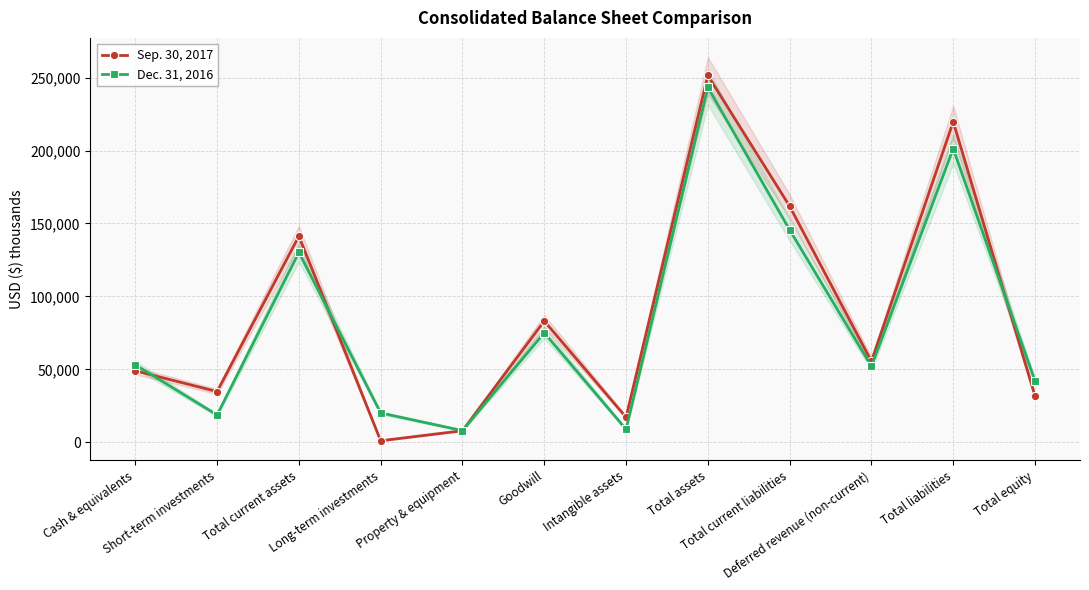

At which label is Dec. 31, 2016 closest to 125695?

Total current assets